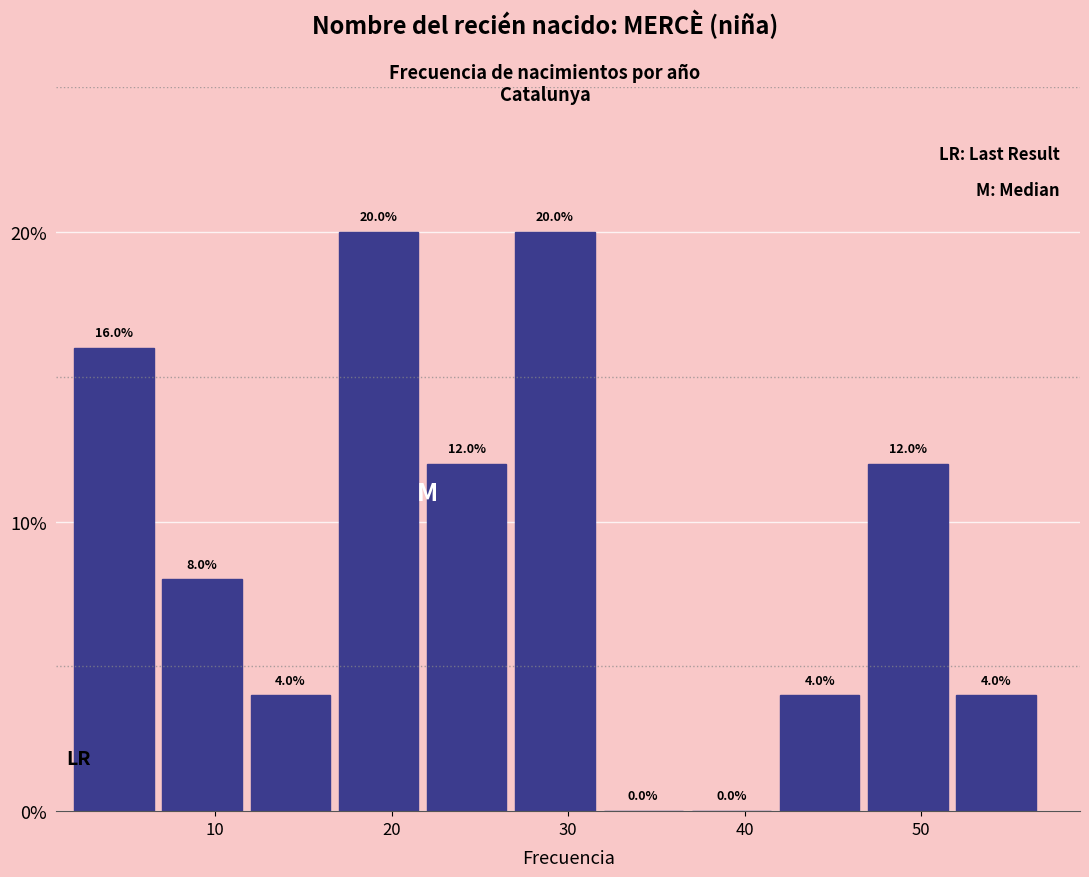

What is the height of the bar covering 12 to 17 on the x-axis?

4.0